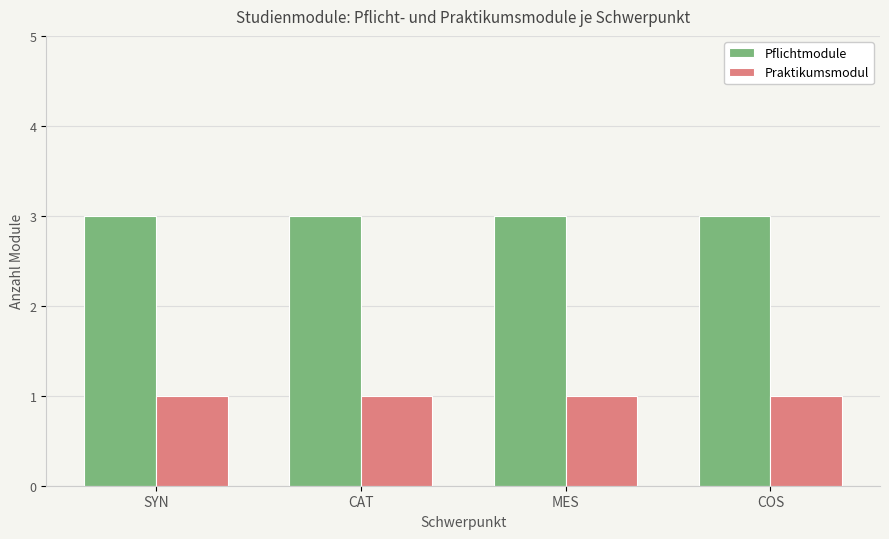

How many groups of bars are there?

4